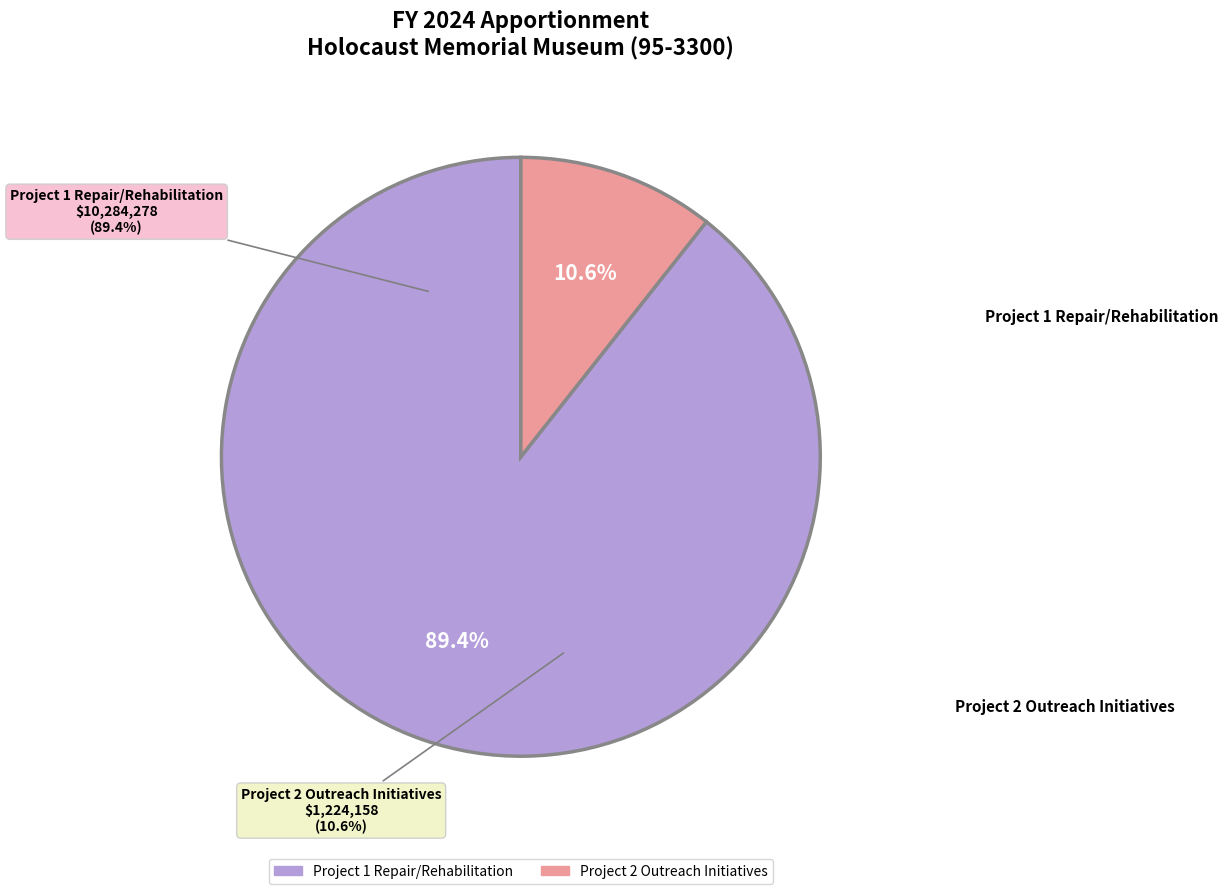

What is the largest slice in the pie chart?

Project 1 Repair/Rehabilitation